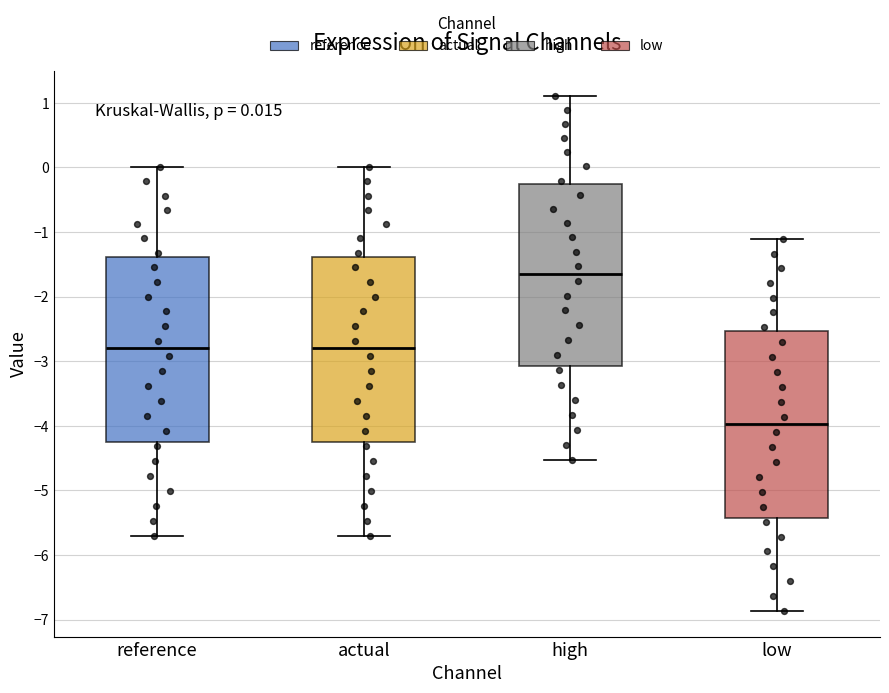

Which box's median line is the highest?

high